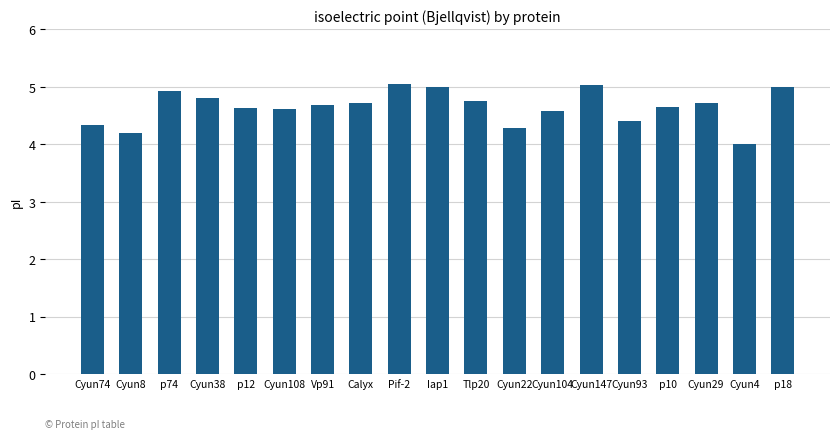

What is the maximum value shown in the chart?

5.0